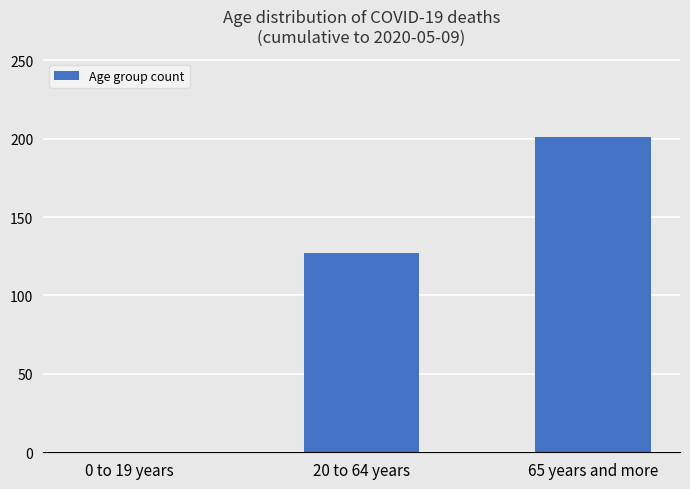

The chart shows a value of 127 at 20 to 64 years. True or false?

True